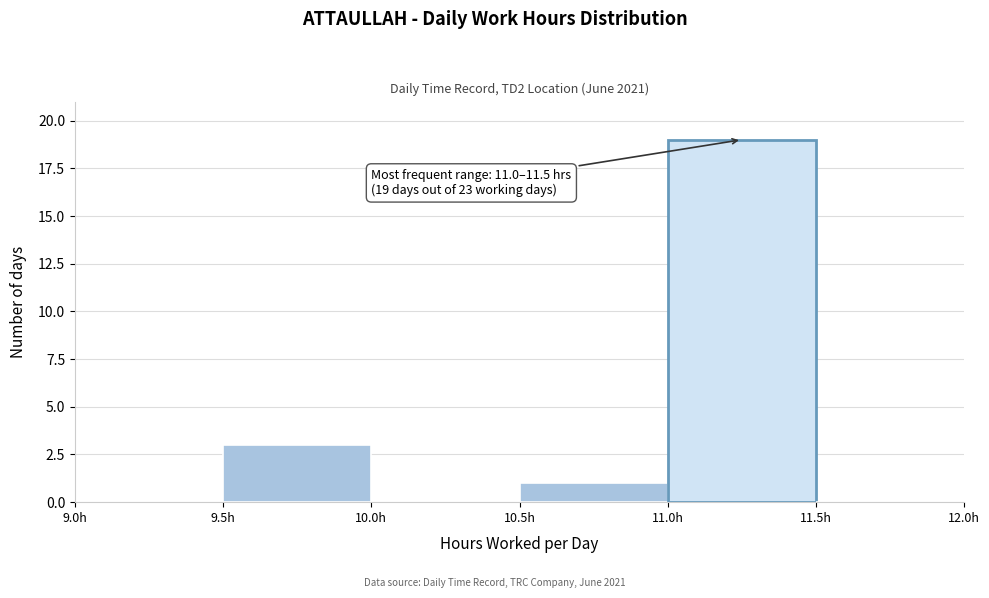

Which range on the x-axis has the tallest bar?

11.0 to 11.5